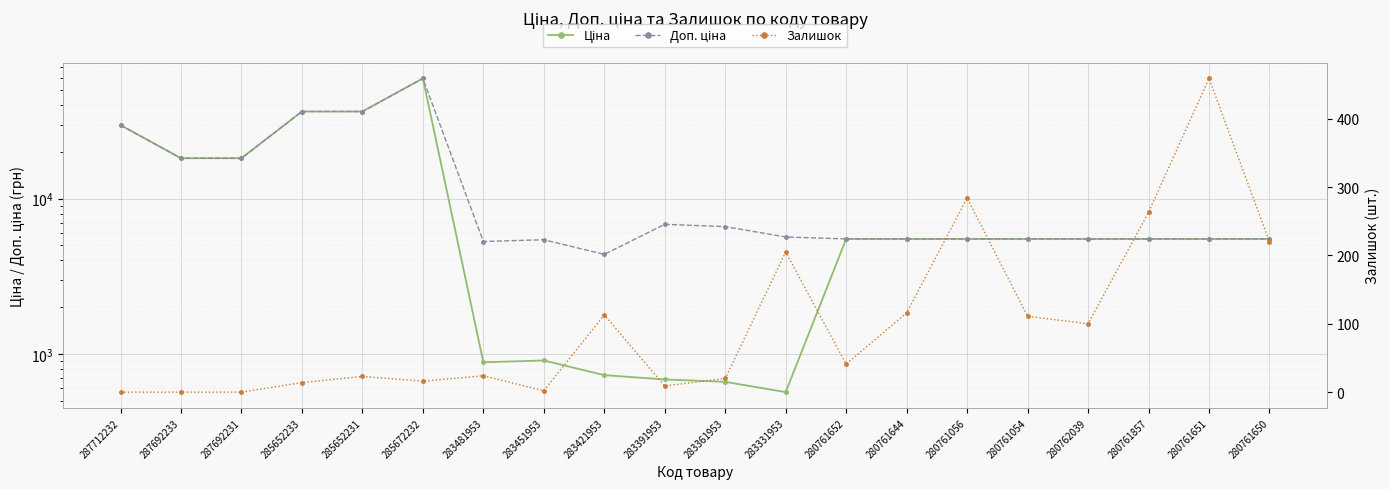

At which label does Ціна reach its peak?

285672232